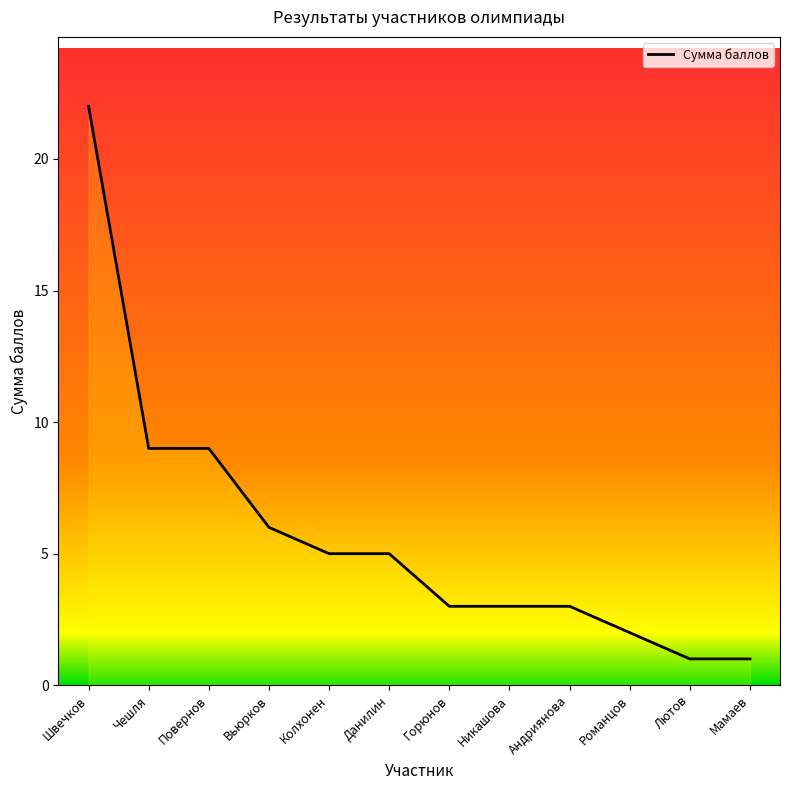

What is the maximum value shown in the chart?

22